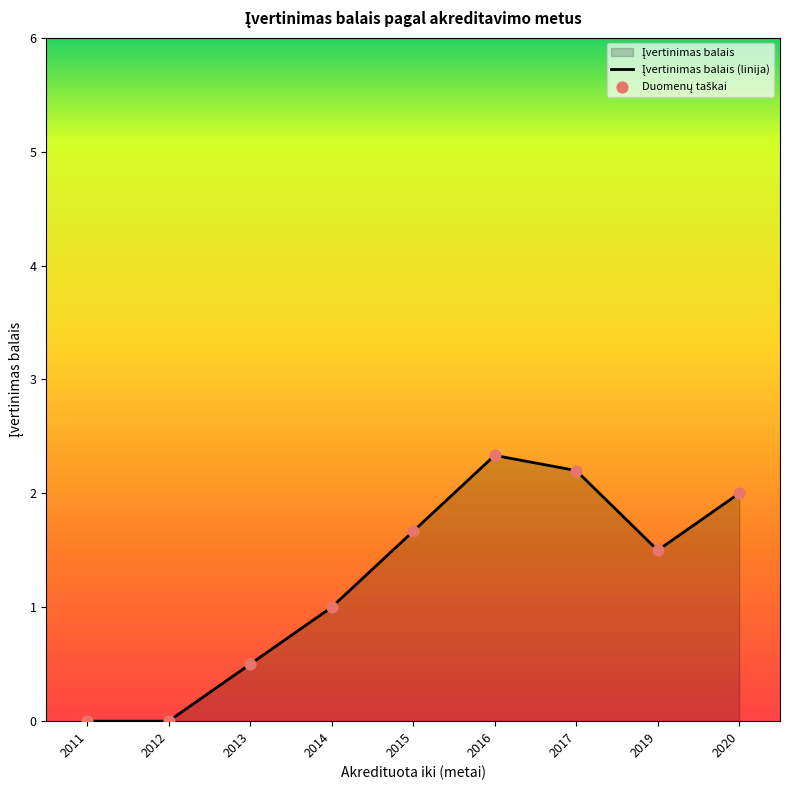

What is the ratio of the value at 2020 to the value at 2015?

1.2